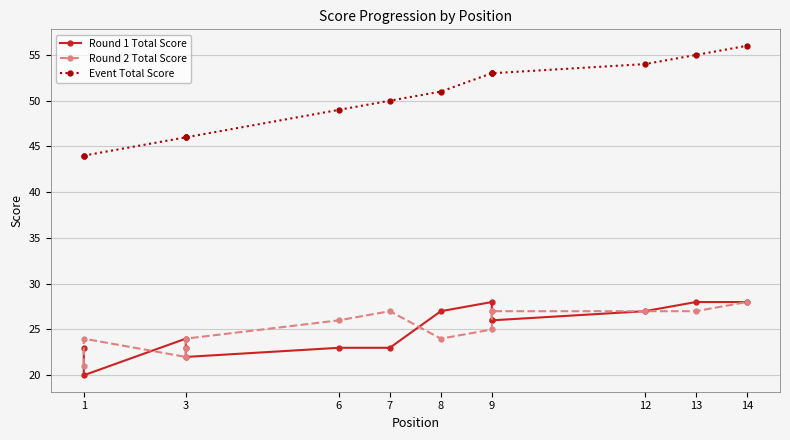

What are all the series names shown in the legend?

Round 1 Total Score, Round 2 Total Score, Event Total Score